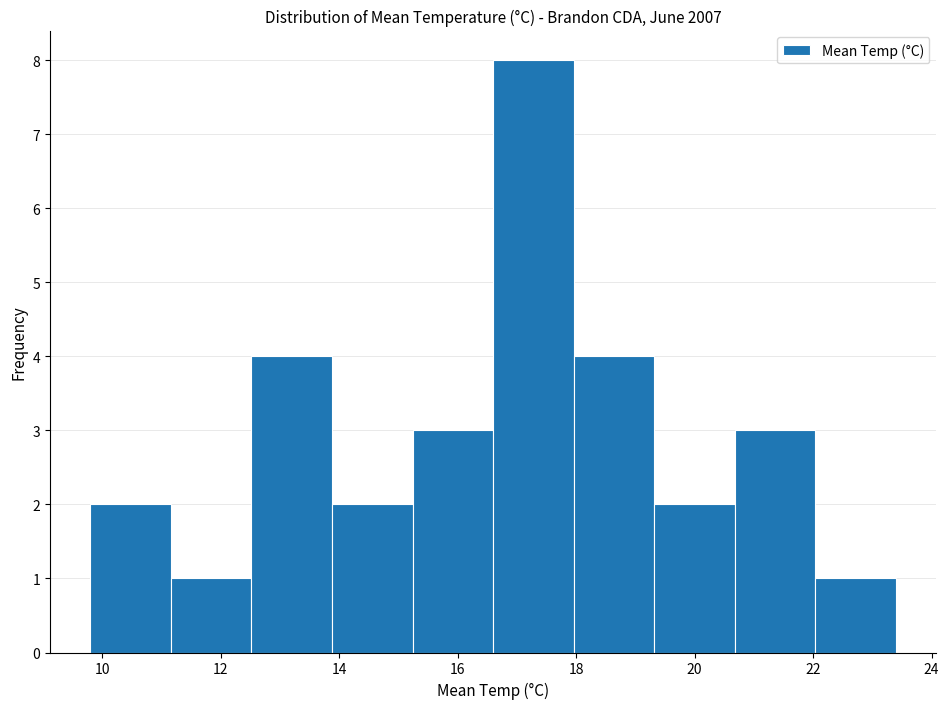

Reading left to right, transcribe this chart: for each bar, give the range it covers on the x-axis and its height. Neither the bar edges nor the heights are printed on the chart, so give them approximately, as read against the axes.

9.80 to 11.16: 2
11.16 to 12.52: 1
12.52 to 13.88: 4
13.88 to 15.24: 2
15.24 to 16.60: 3
16.60 to 17.96: 8
17.96 to 19.32: 4
19.32 to 20.68: 2
20.68 to 22.04: 3
22.04 to 23.40: 1